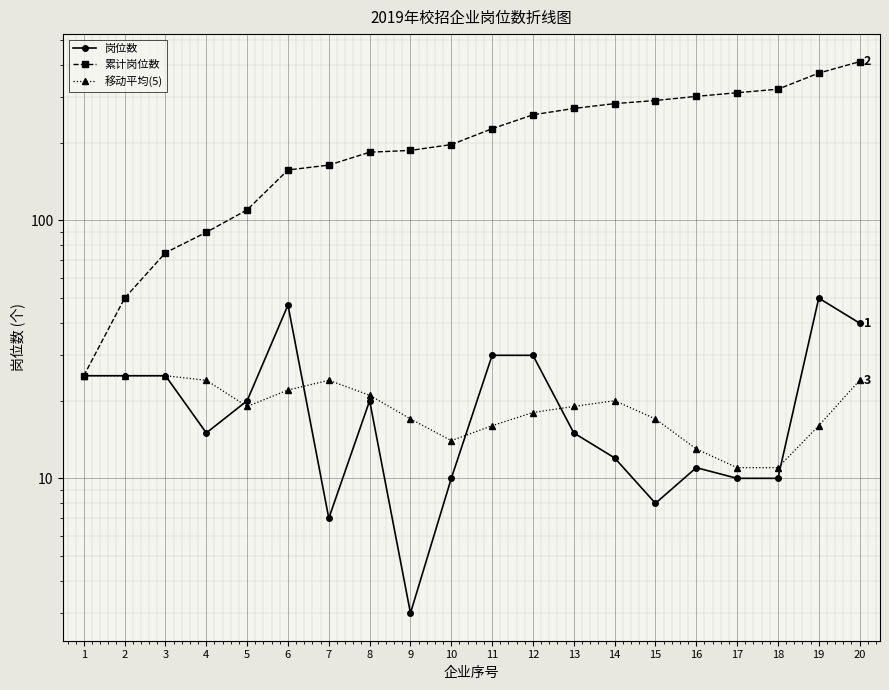

What is the difference between the 累计岗位数 values at 12 and 3?

182